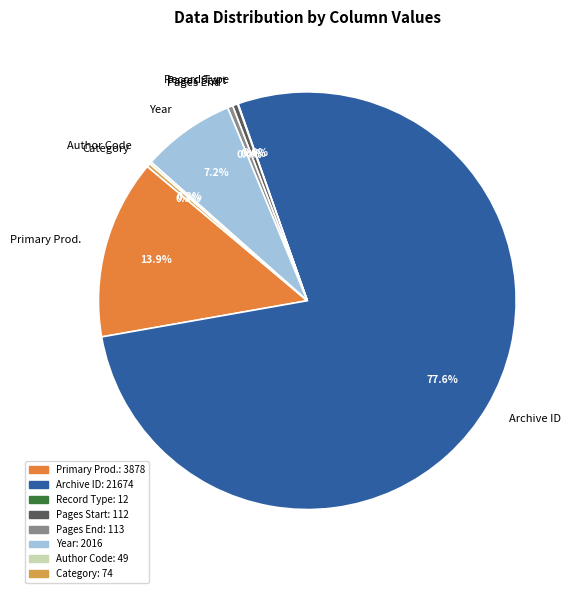

Which category has the biggest portion of the pie?

Archive ID